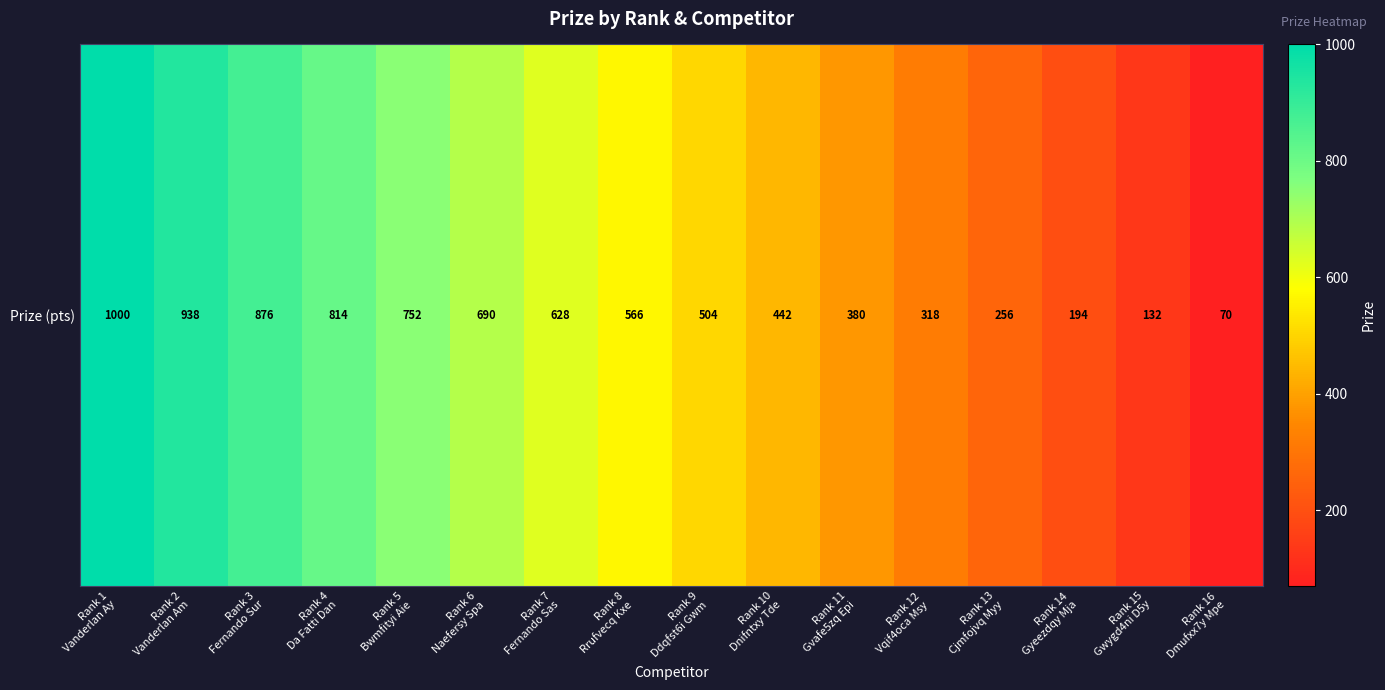

What is the difference between the maximum and minimum values?

930